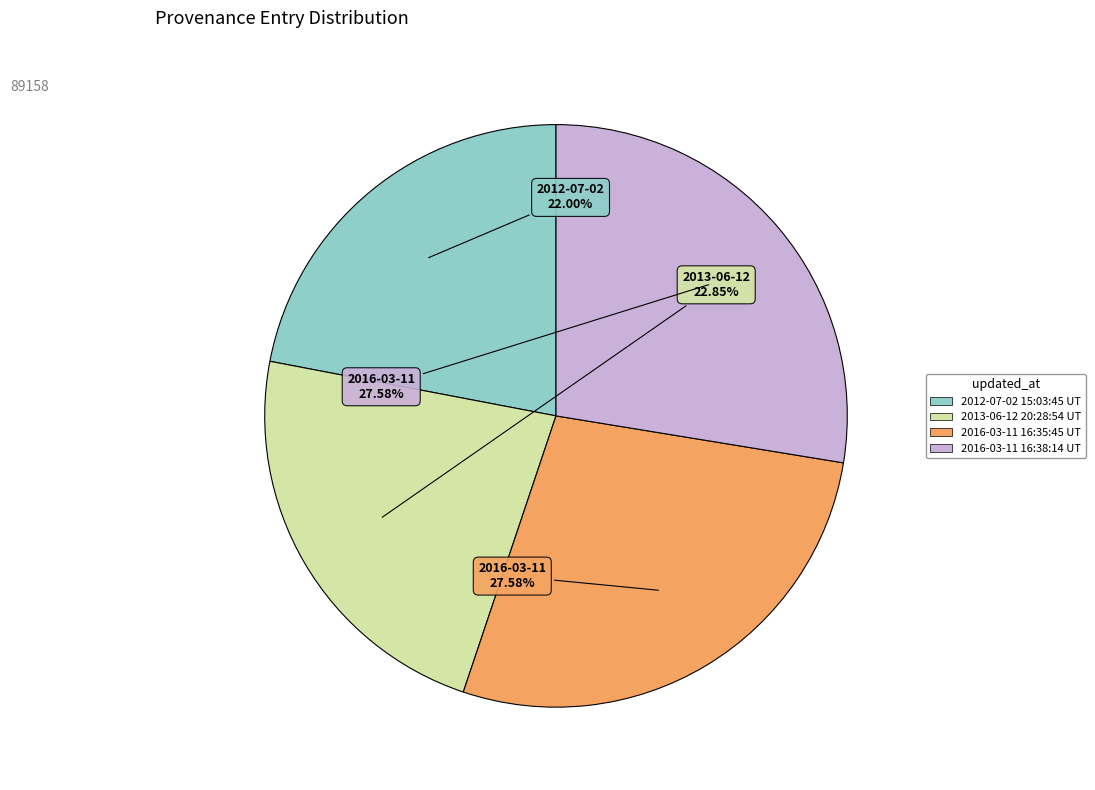

Is there a majority slice in this chart?

No